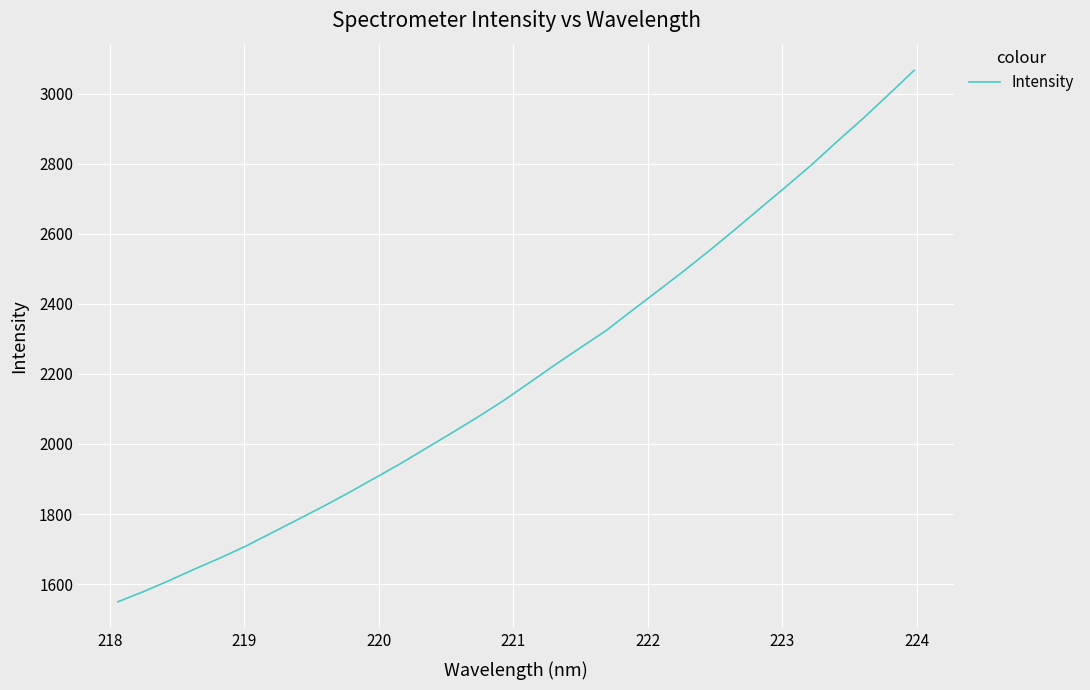

What is the greatest value displayed?

3066.7